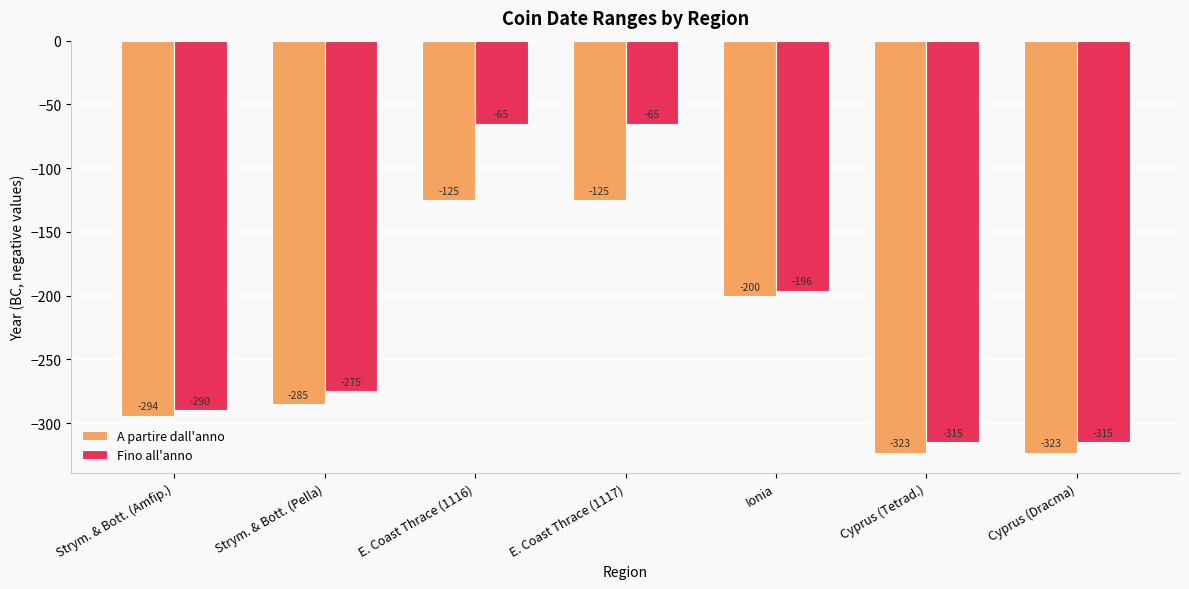

What is the value of the A partire dall'anno bar at the 5th from the left?

-200